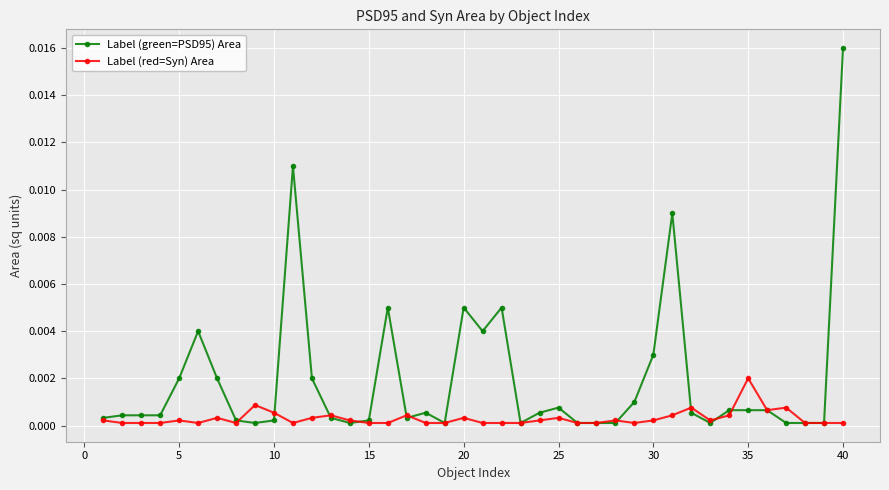

List the series in order of their overall mean, highest first.

Label (green=PSD95) Area, Label (red=Syn) Area